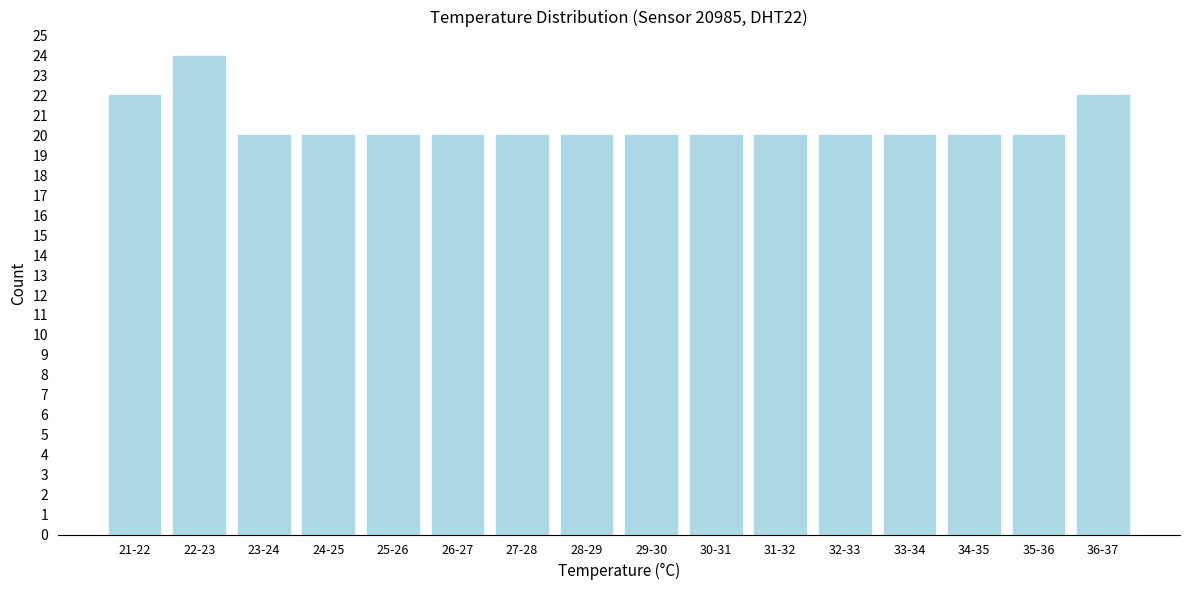

Reading right to left, list all the values displayed in this chart.

36-37=22	35-36=20	34-35=20	33-34=20	32-33=20	31-32=20	30-31=20	29-30=20	28-29=20	27-28=20	26-27=20	25-26=20	24-25=20	23-24=20	22-23=24	21-22=22